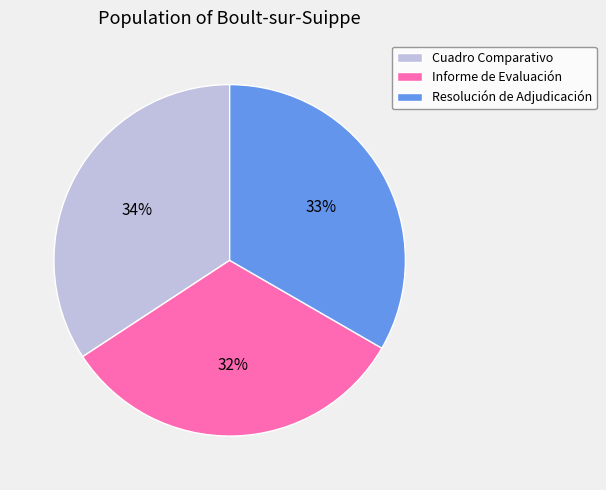

Rank the categories by value from lowest to highest.

Informe de Evaluación, Resolución de Adjudicación, Cuadro Comparativo